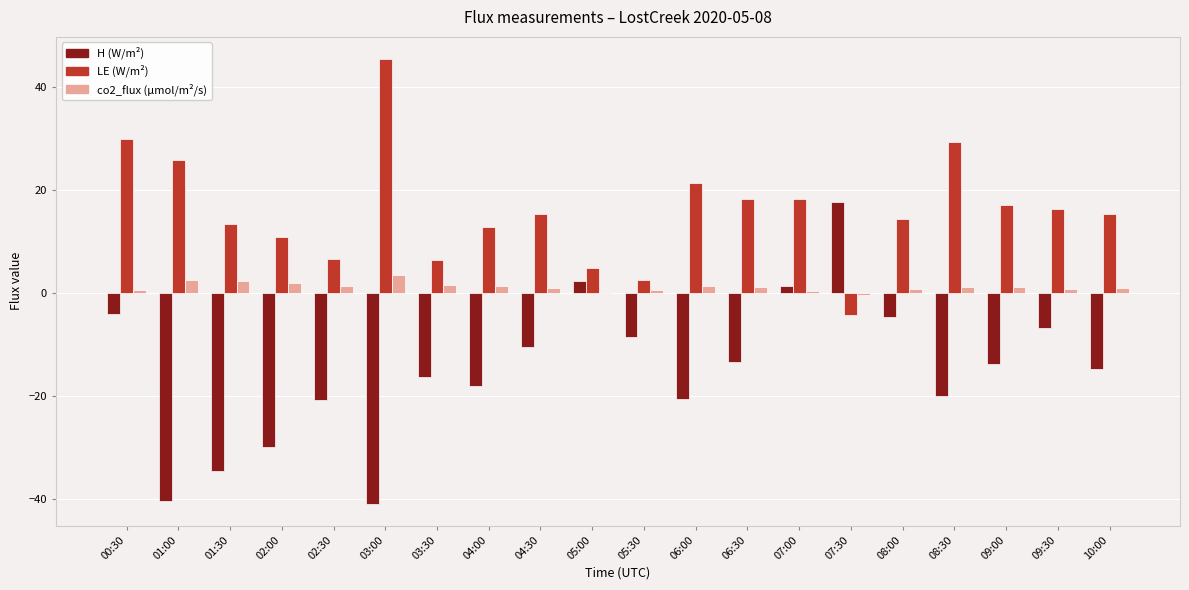

What is the maximum value shown in the chart?

45.5